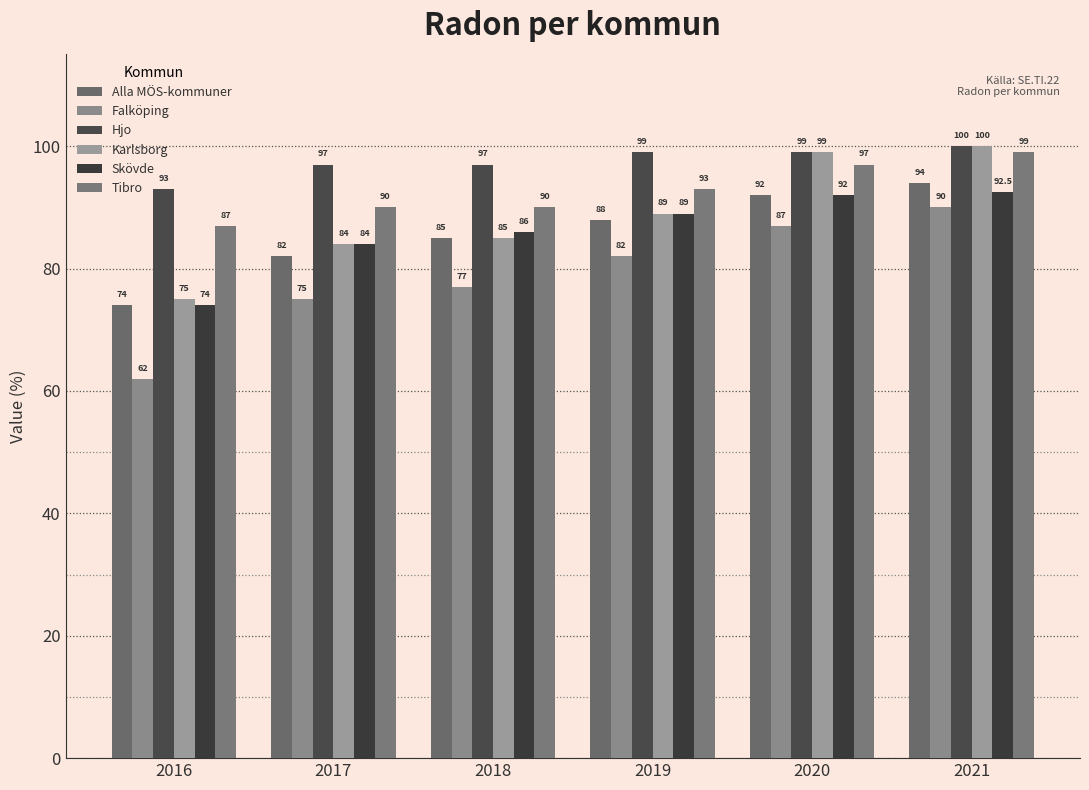

At how many categories does at least one series exceed 92?

6